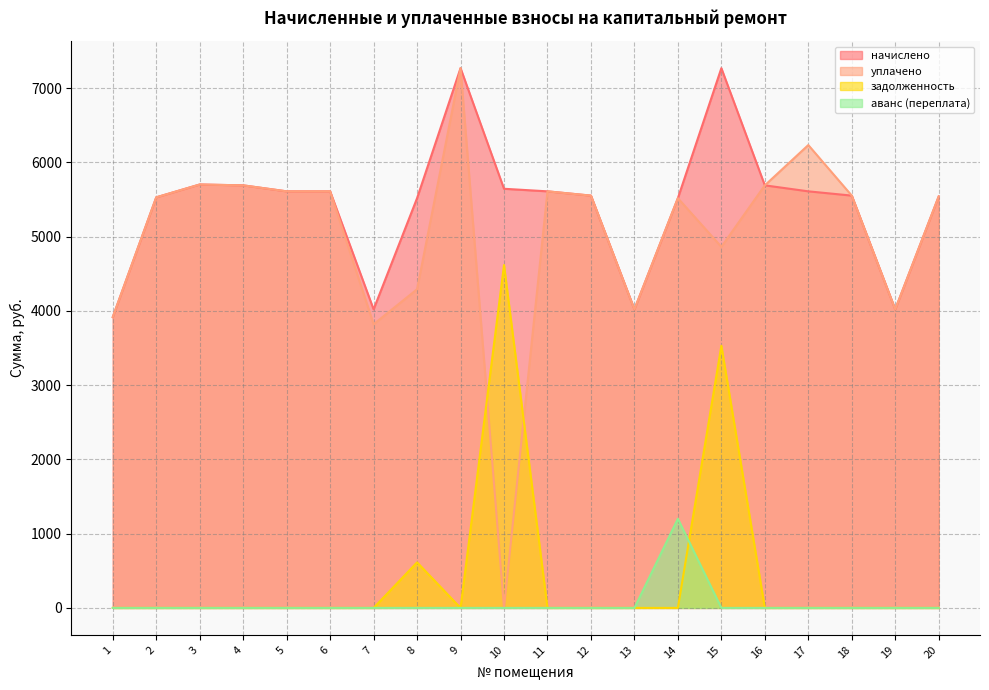

Rank the series at 12 from lowest to highest value.

задолженность, аванс (переплата), начислено, уплачено